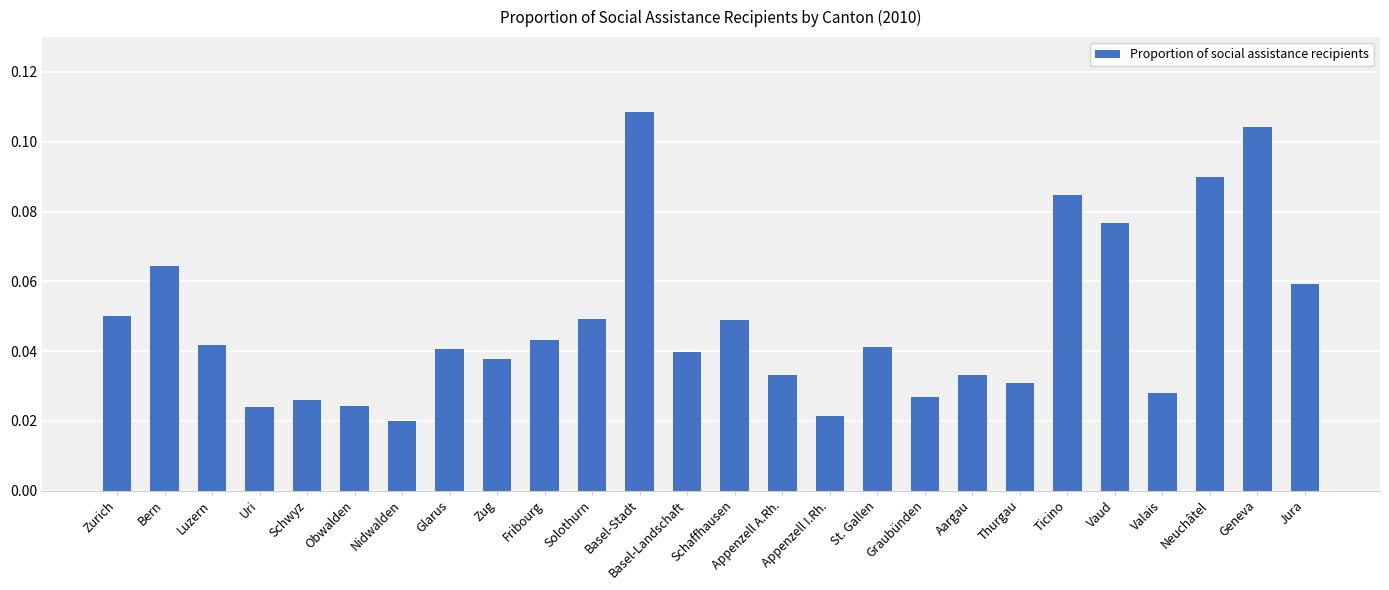

Does the chart contain any negative values?

No